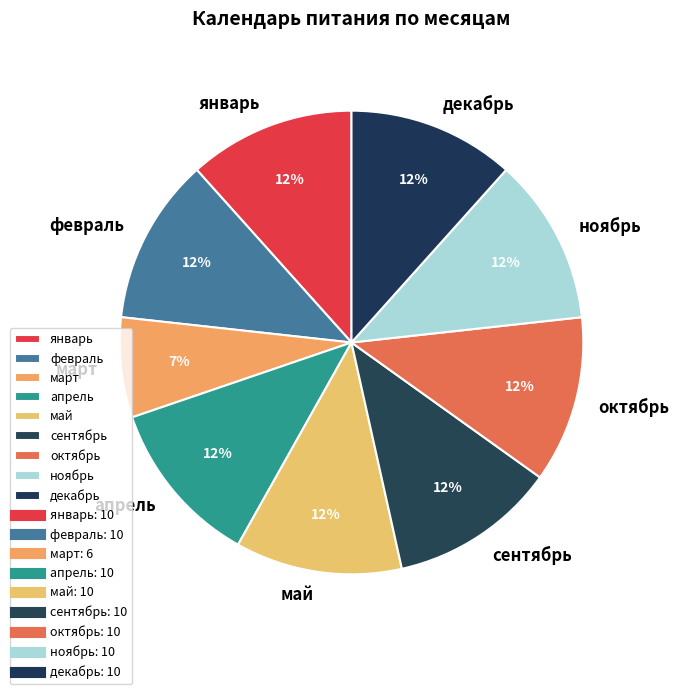

Do апрель and сентябрь together represent more than half of the pie?

No